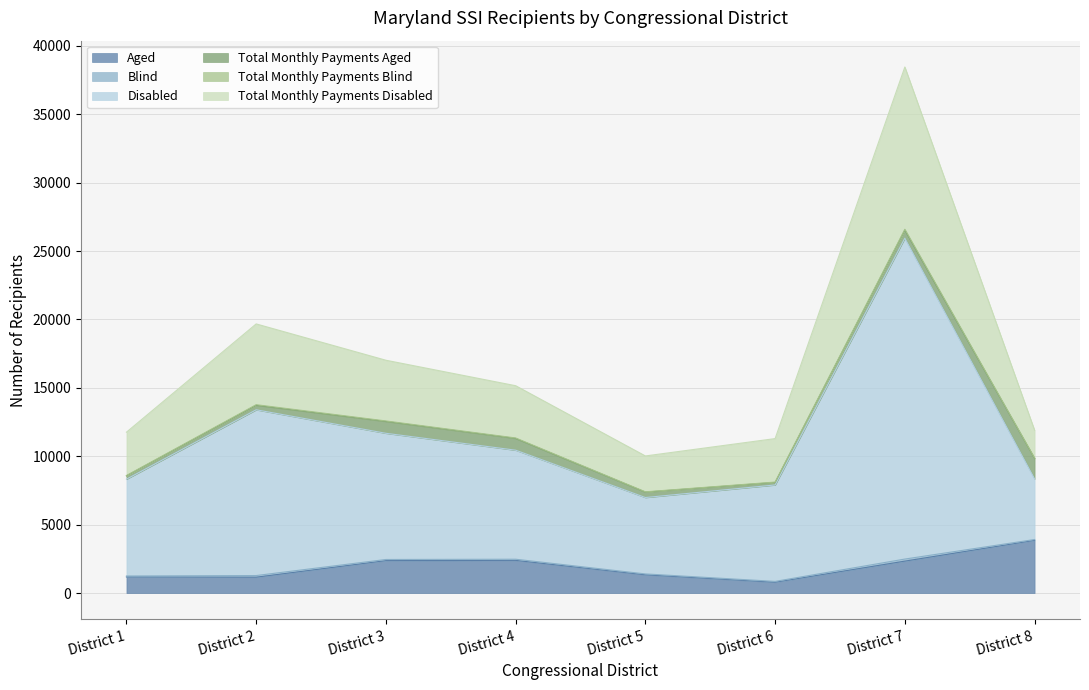

Does the chart display data point markers on the line(s)?

No